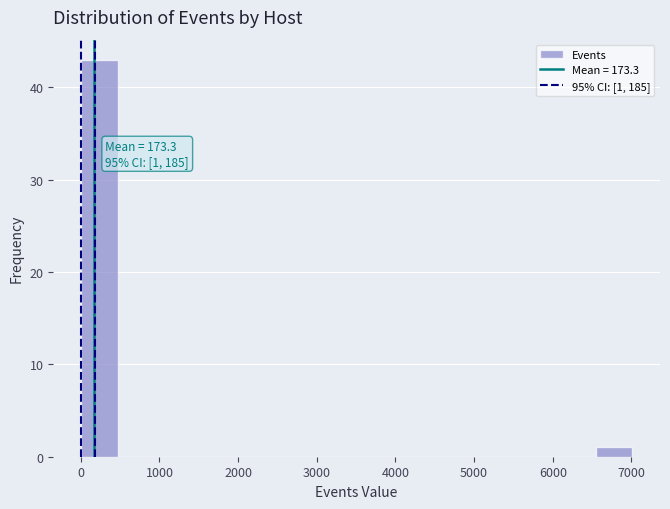

Over which range of the x-axis is the bar tallest?

0 to 500